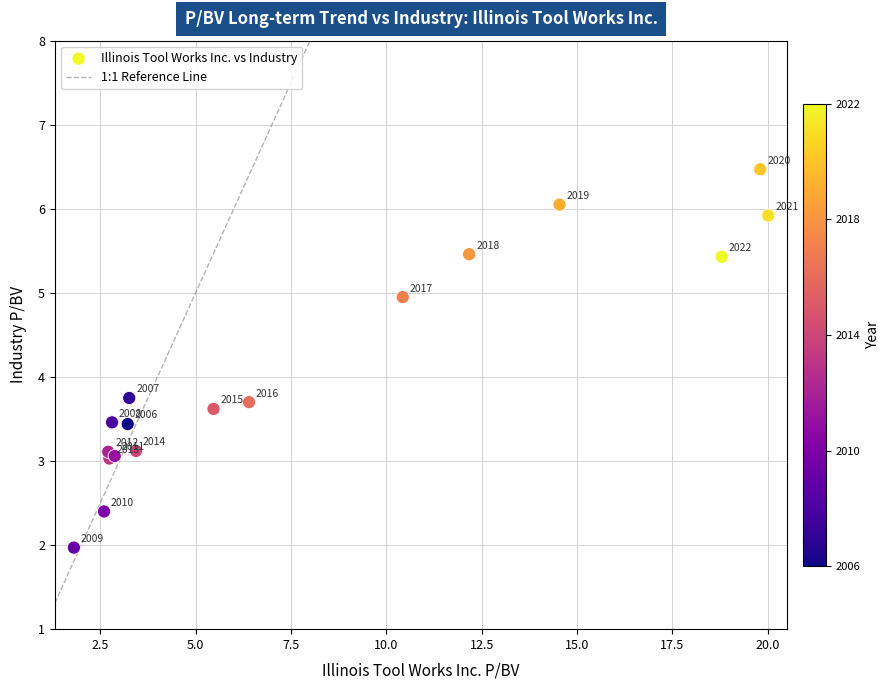

What Y value in the scatter plot is closest to 4?

3.8